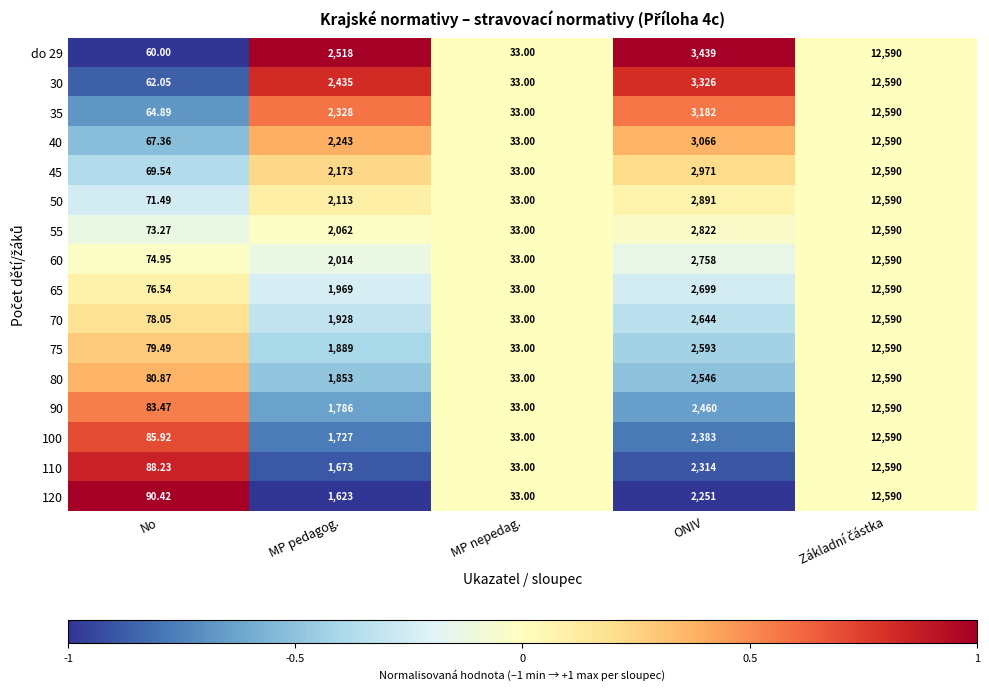

Is the value of 90 at MP nepedag. greater than the value of 100 at No?

No